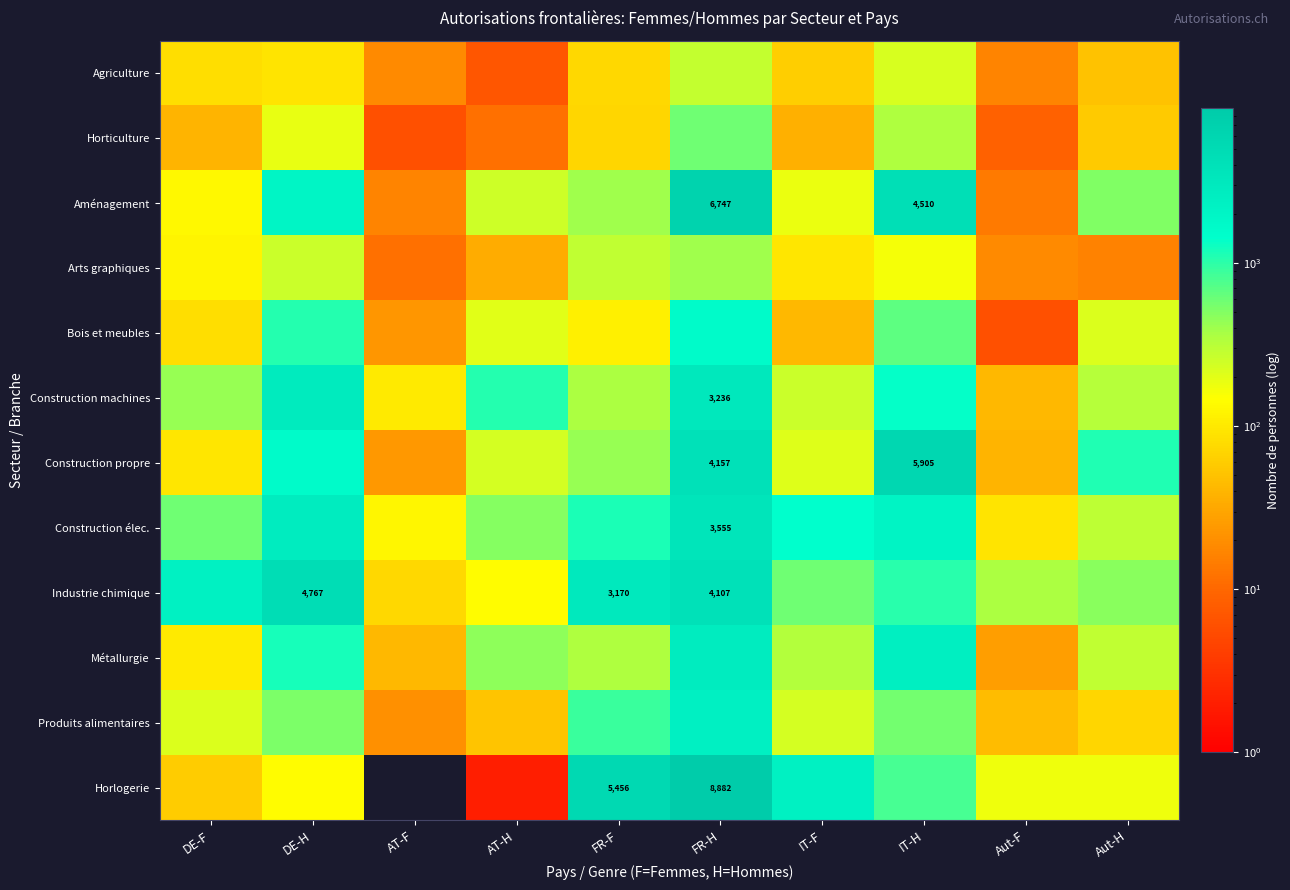

At how many categories does at least one series exceed 3778?

4